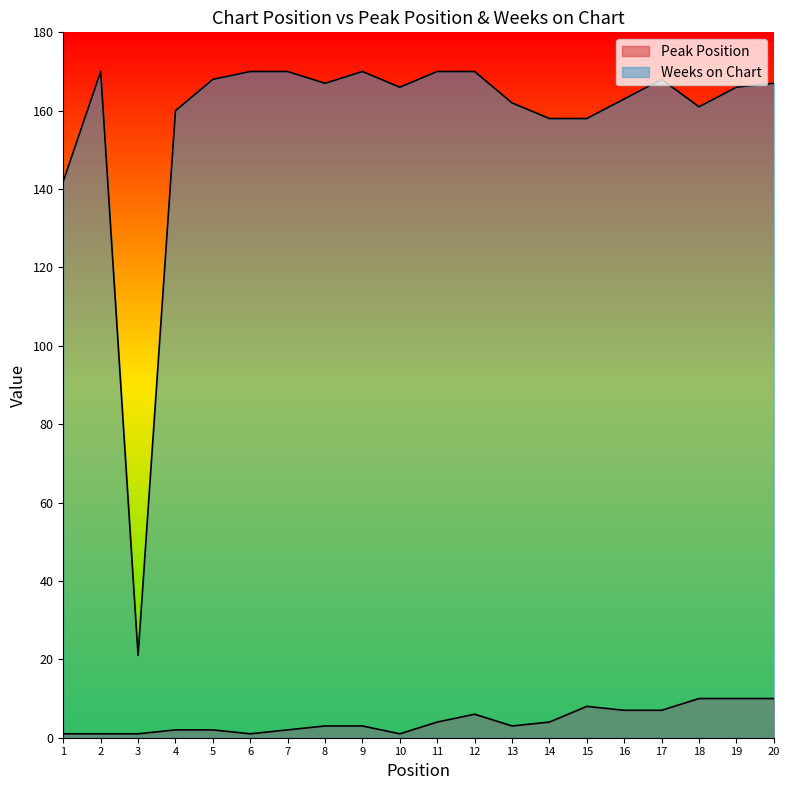

Rank the series by their maximum value, from highest to lowest.

Weeks on Chart, Peak Position